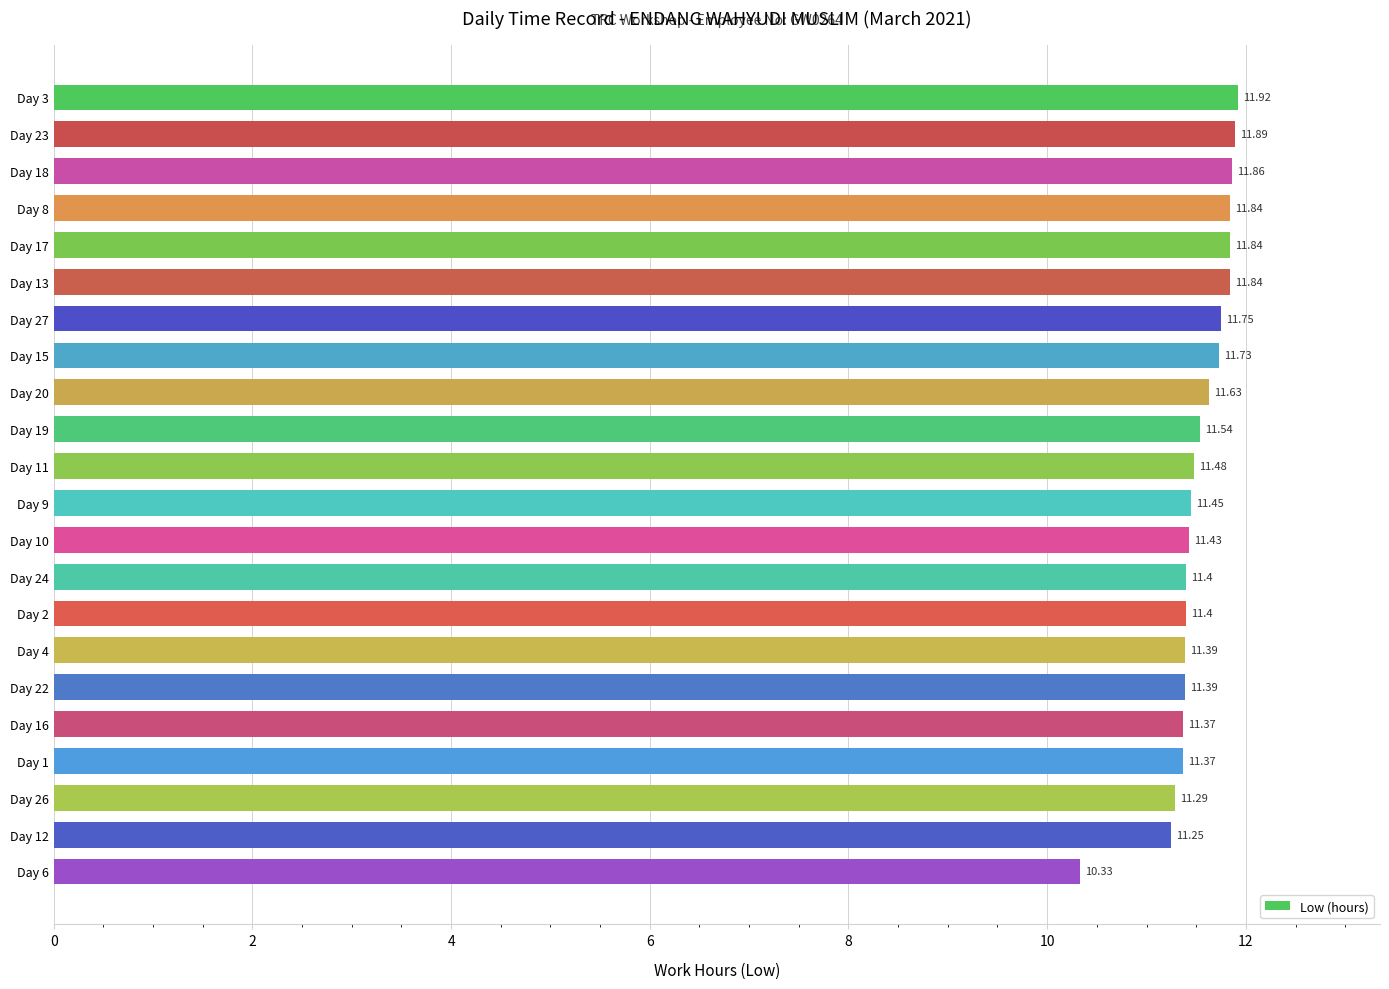

What is the change in value from Day 8 to Day 19?

-0.3